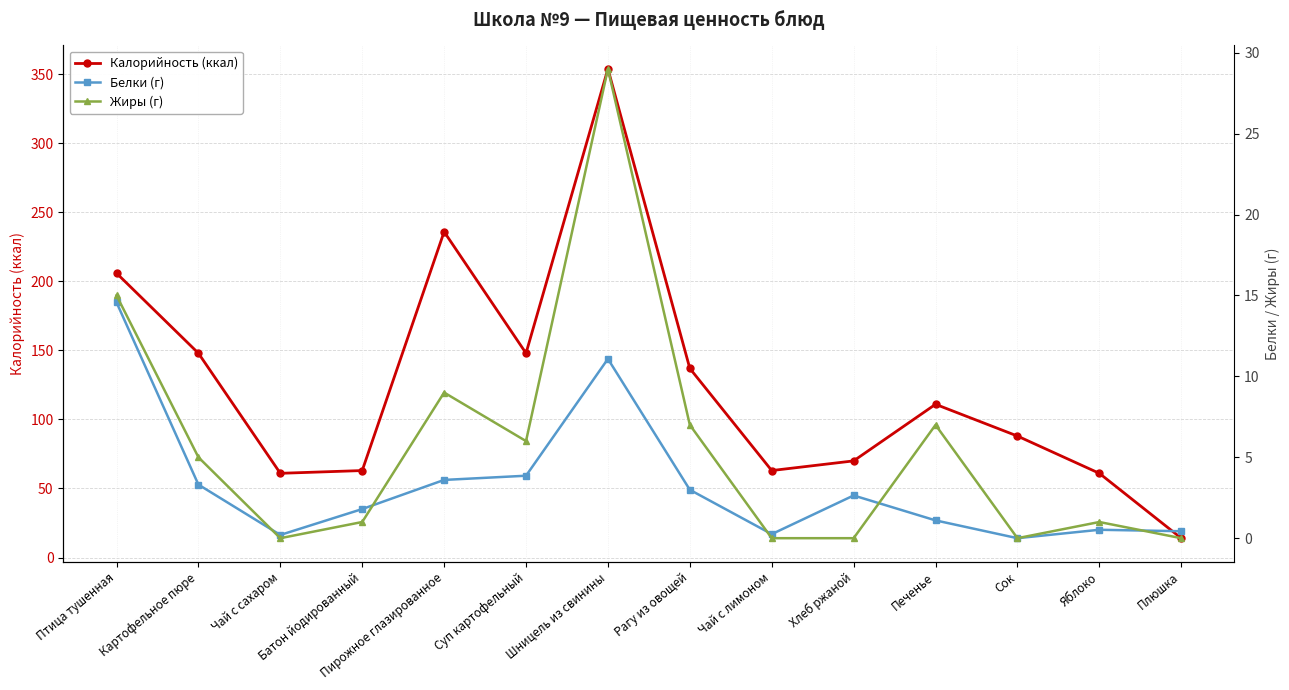

How many interior local valleys does the Белки (г) series have?

3